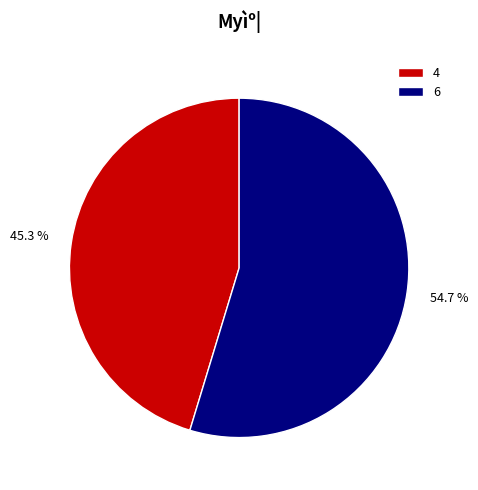

How many segments does this pie chart have?

2